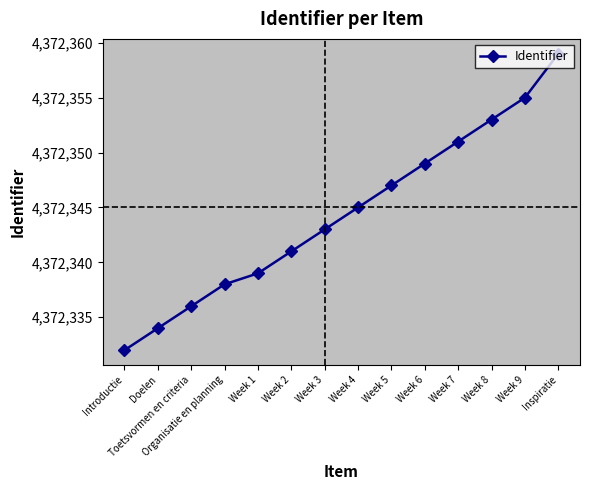

Is it true that the value at Week 5 is 7025806?

False